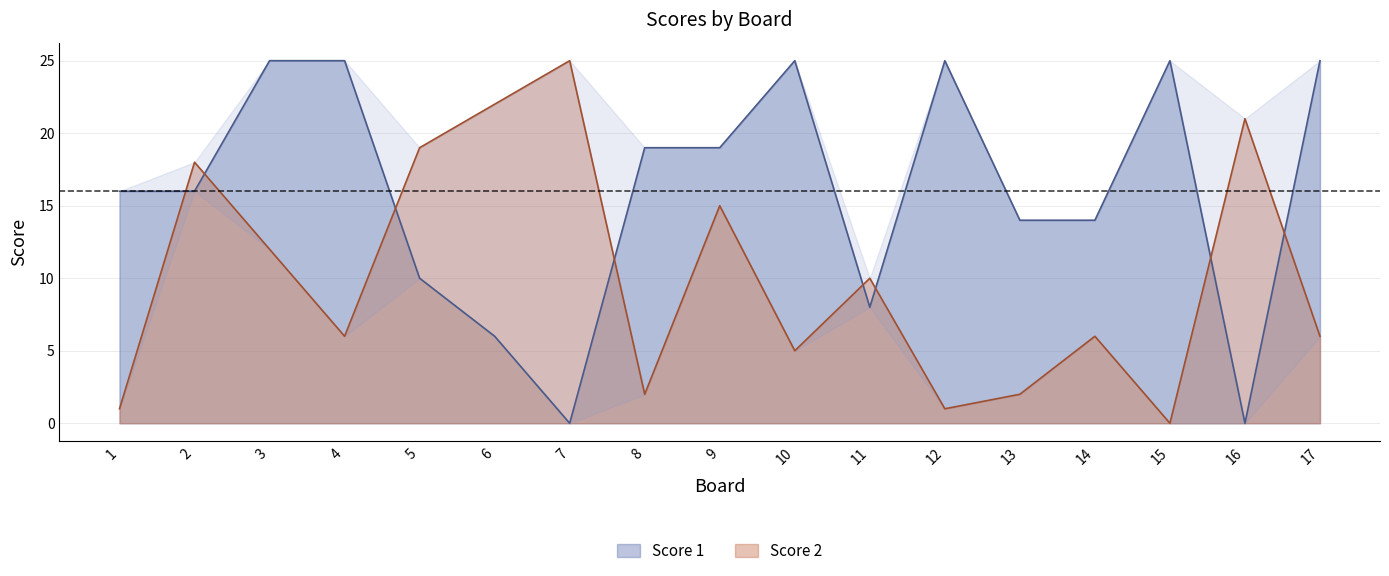

Between which two adjacent categories do Score 2 and Score 1 first intersect?

1 and 2